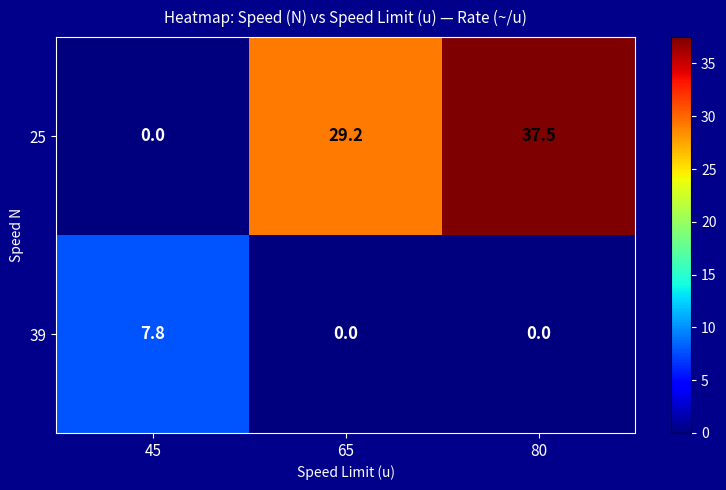

Read the 25 value at 80.

37.5